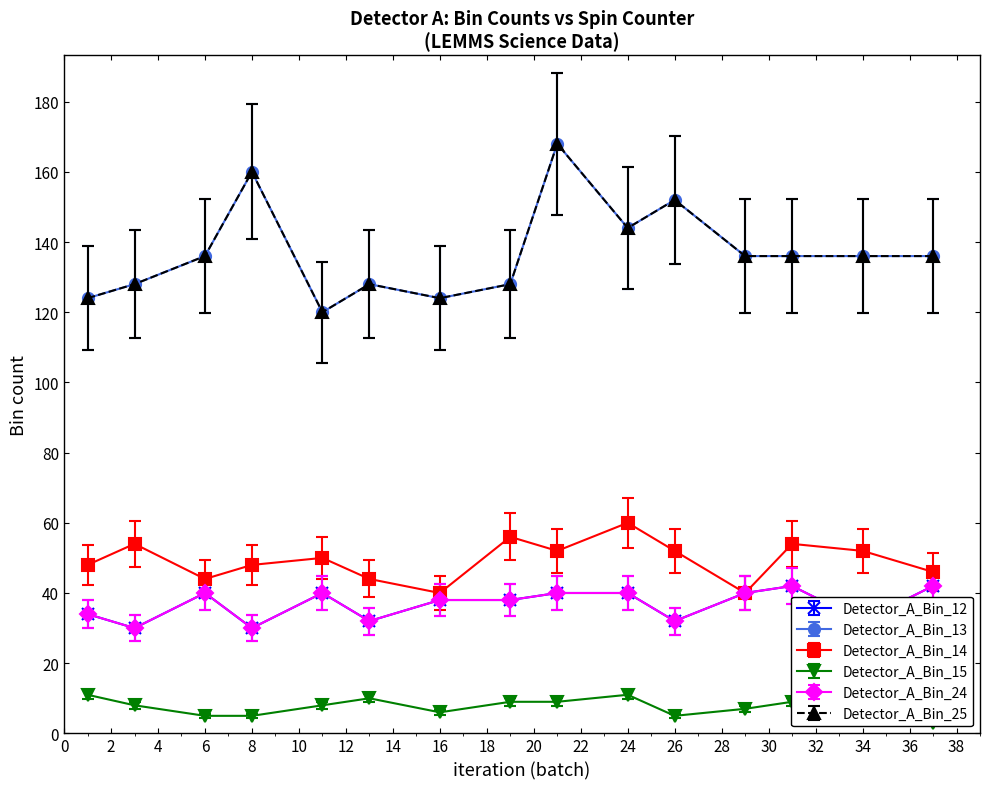

At which category does the chart reach its peak across all series?

21